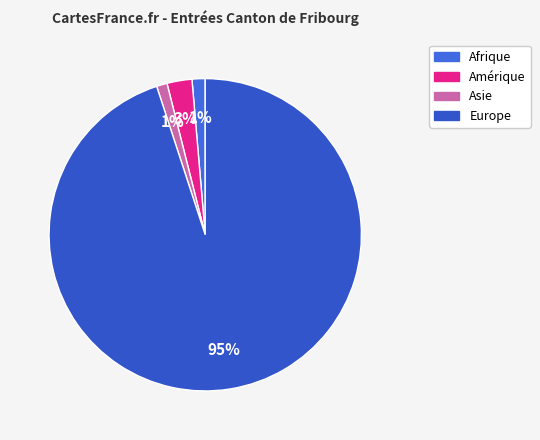

Is the sum of Asie and Europe greater than half?

Yes